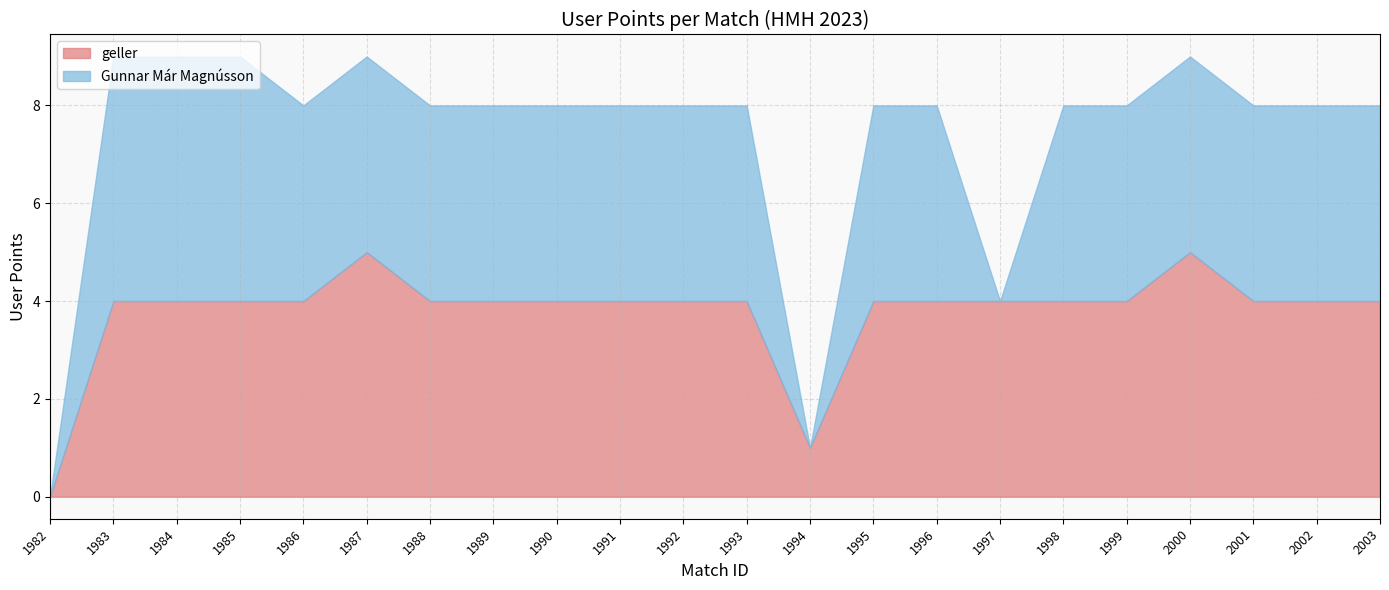

In Gunnar Már Magnússon, how many points are lower than both neighbors (excluding endpoints)?

2